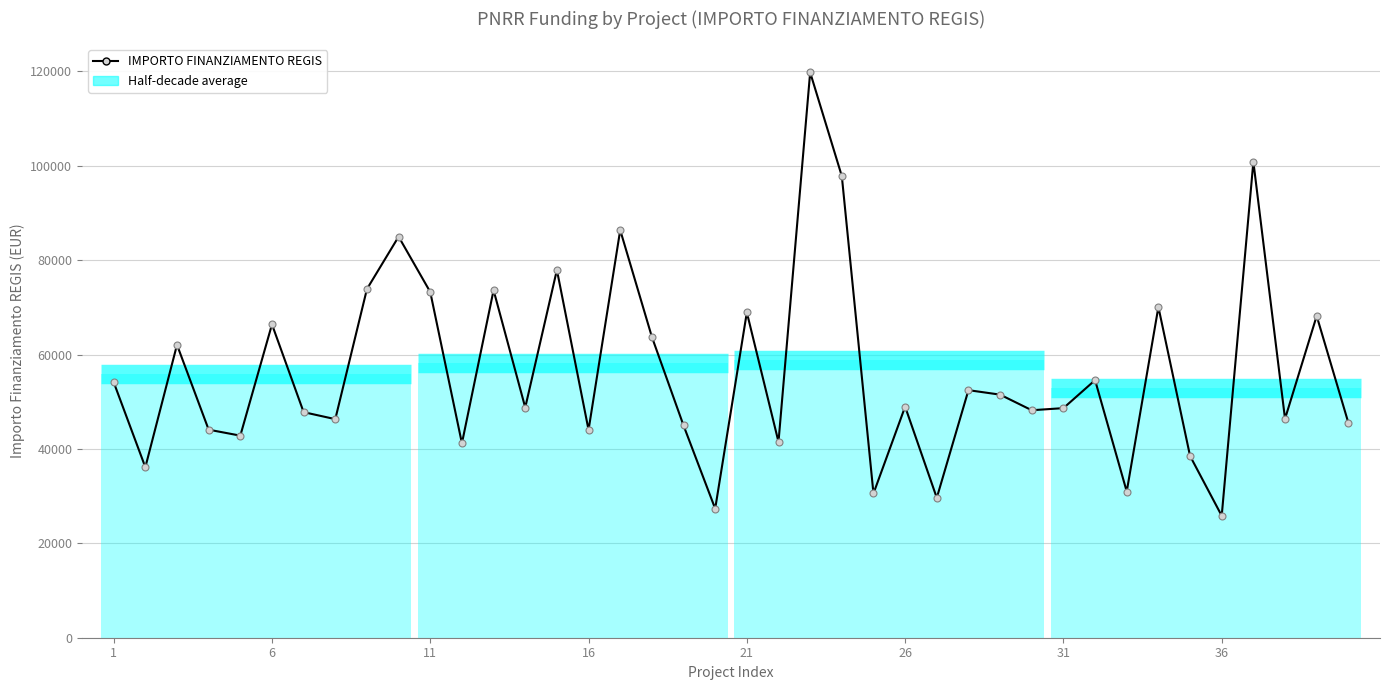

What is the maximum value shown in the chart?

119783.4